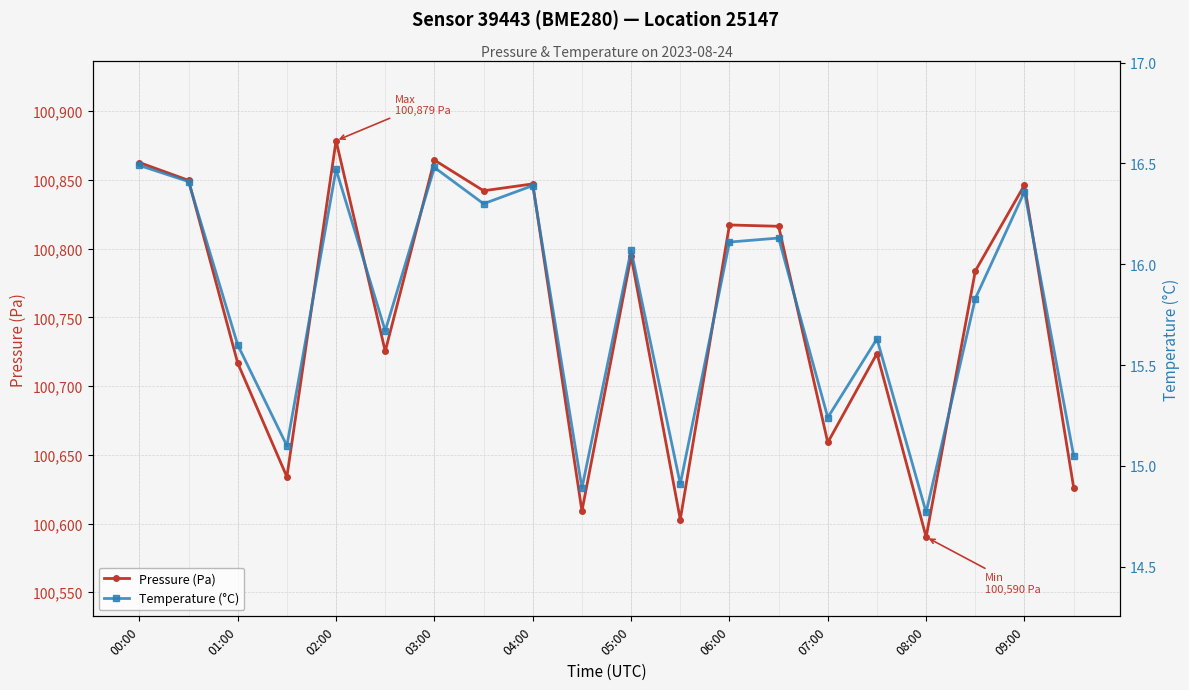

What is the minimum value for Pressure (Pa)?

100590.1